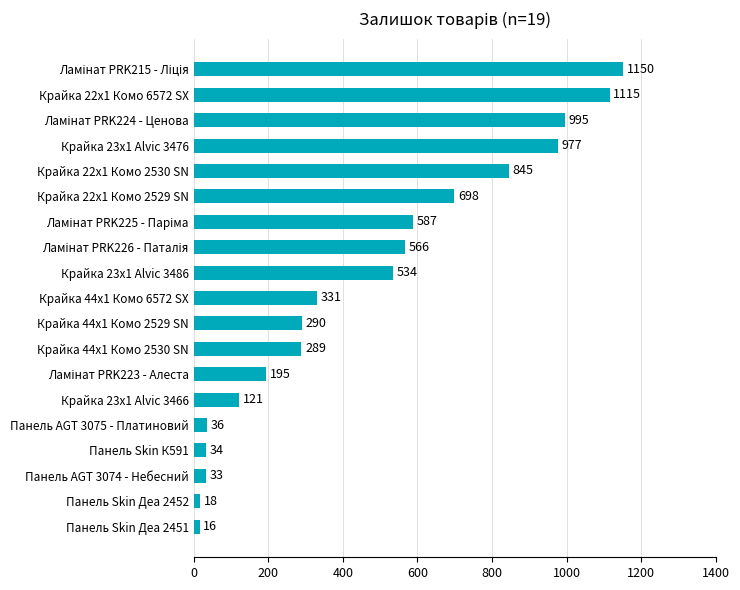

Is it true that the value at Крайка 44x1 Комо 6572 SX is 119?

False